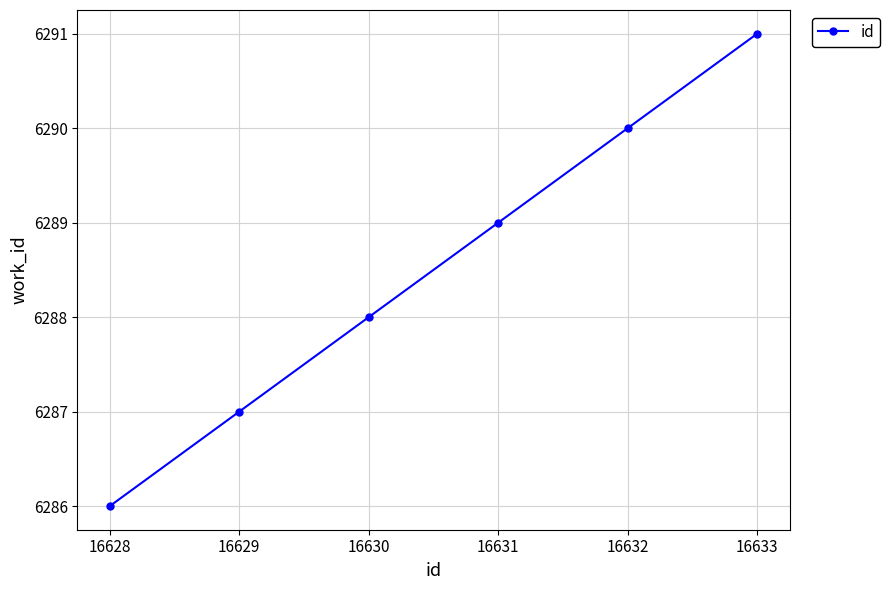

Rank the categories by value from highest to lowest.

16633, 16632, 16631, 16630, 16629, 16628